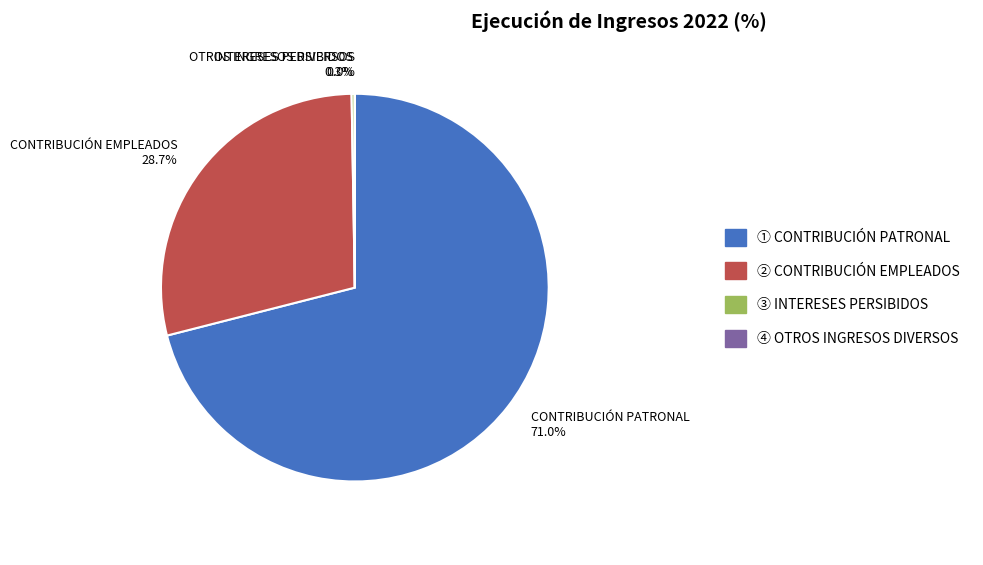

Is it true that CONTRIBUCIÓN EMPLEADOS is 19% of the pie?

False